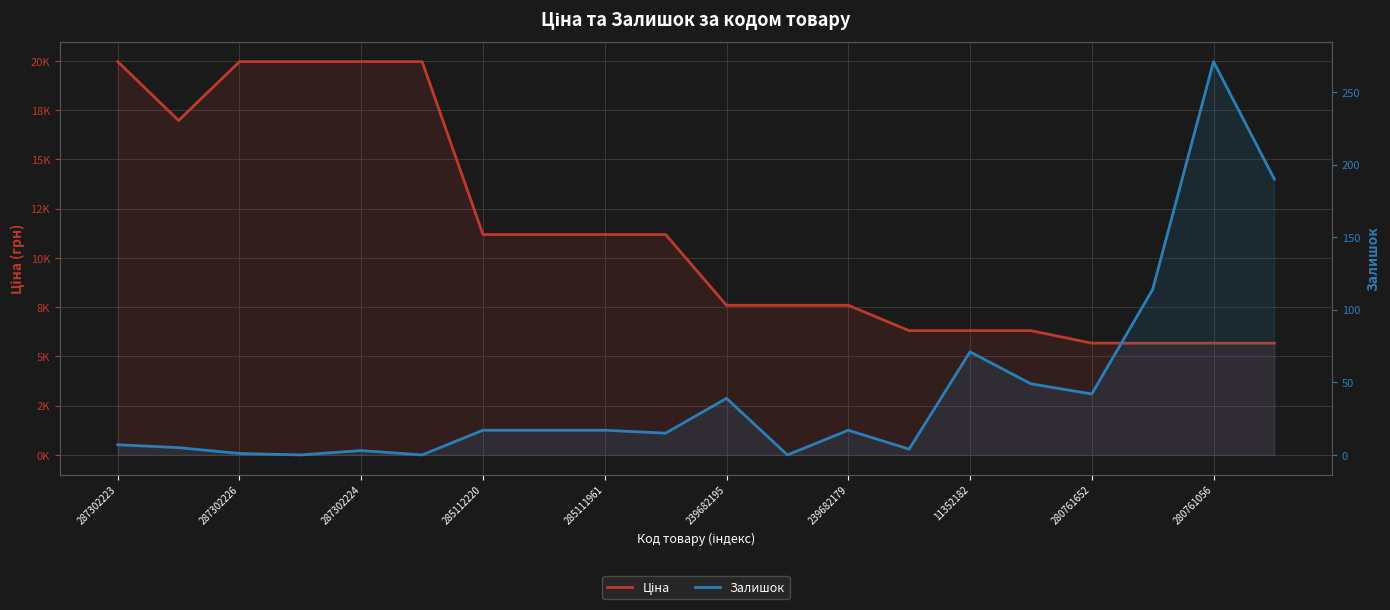

Which label corresponds to the largest value in the chart?

287302223